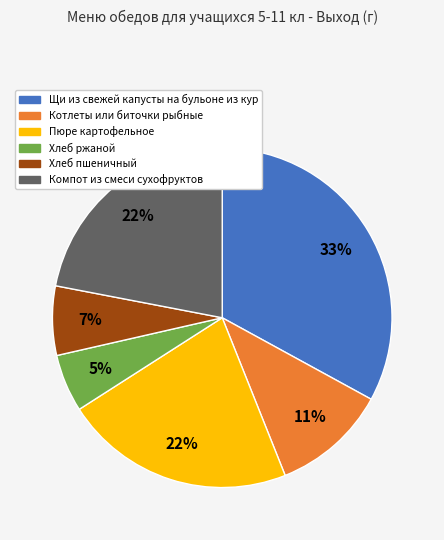

Do Пюре картофельное and Хлеб пшеничный together represent more than half of the pie?

No